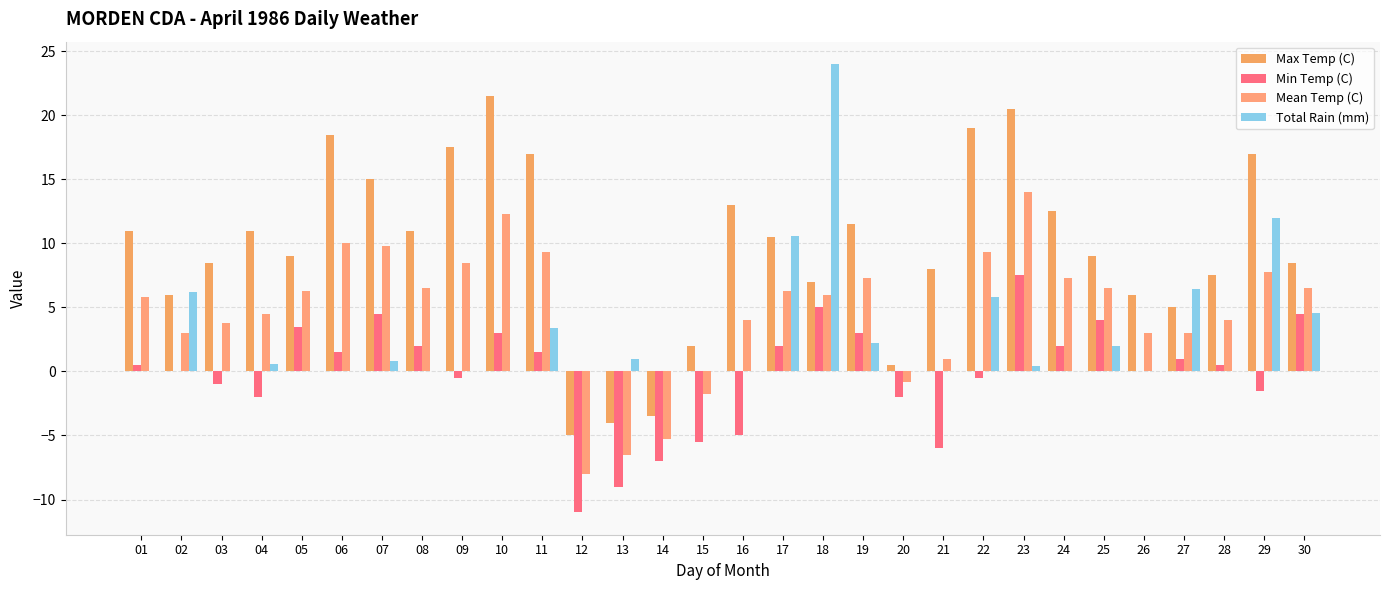

List the labels in order of Total Rain (mm) value, largest first.

18, 29, 17, 27, 02, 22, 30, 11, 19, 25, 13, 07, 04, 23, 01, 03, 05, 06, 08, 09, 10, 12, 14, 15, 16, 20, 21, 24, 26, 28